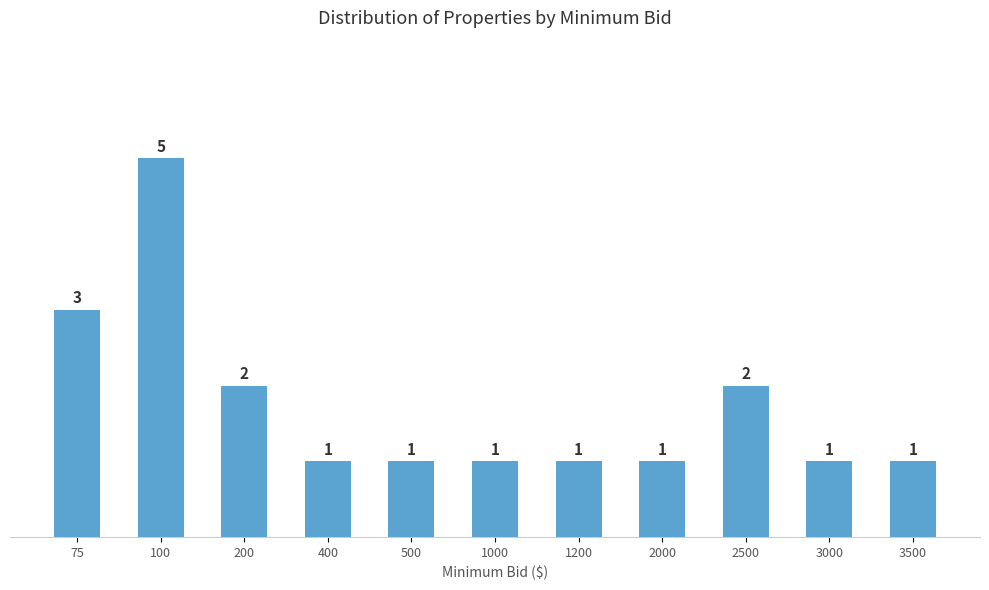

Reading left to right, transcribe all the data shown in this chart.

3	5	2	1	1	1	1	1	2	1	1